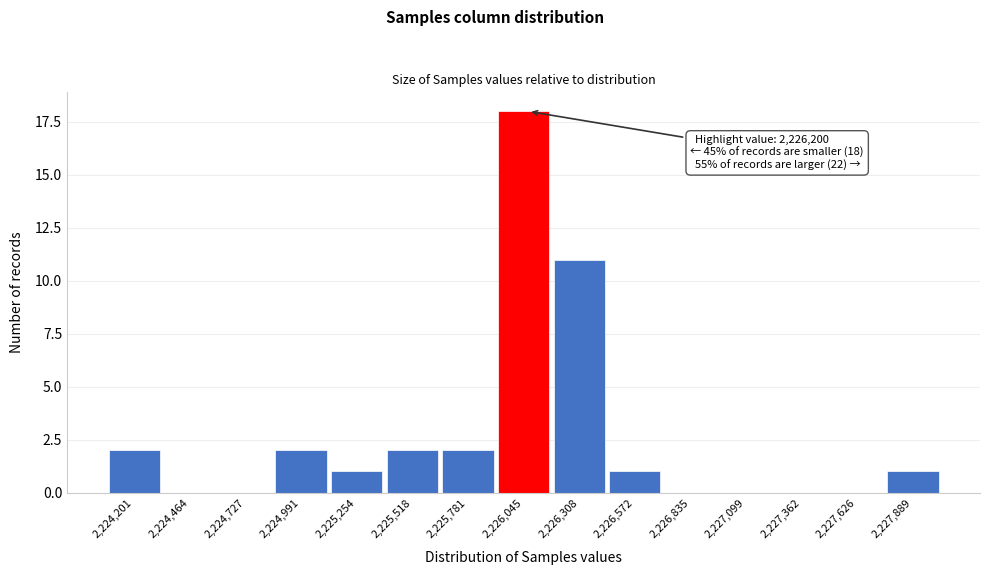

Reading left to right, extract all data points from this chart.

2,224,201=2	2,224,464=0	2,224,727=0	2,224,991=2	2,225,254=1	2,225,518=2	2,225,781=2	2,226,045=18	2,226,308=11	2,226,572=1	2,226,835=0	2,227,099=0	2,227,362=0	2,227,626=0	2,227,889=1